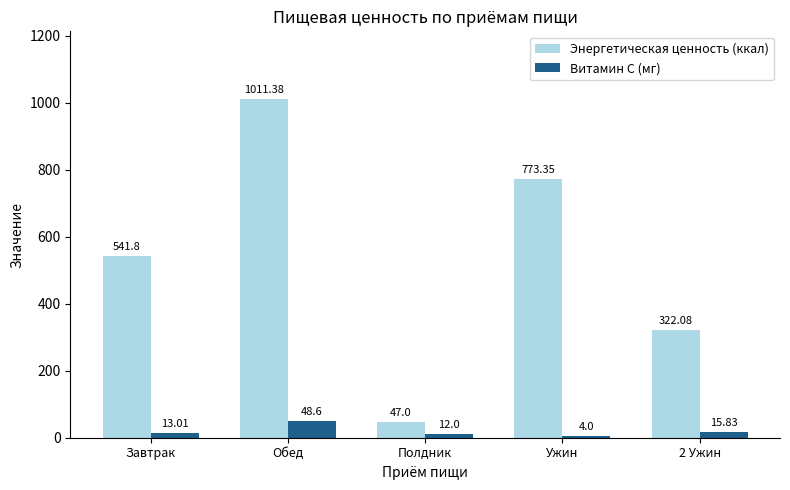

What is the average value of the Энергетическая ценность (ккал) series?

539.1